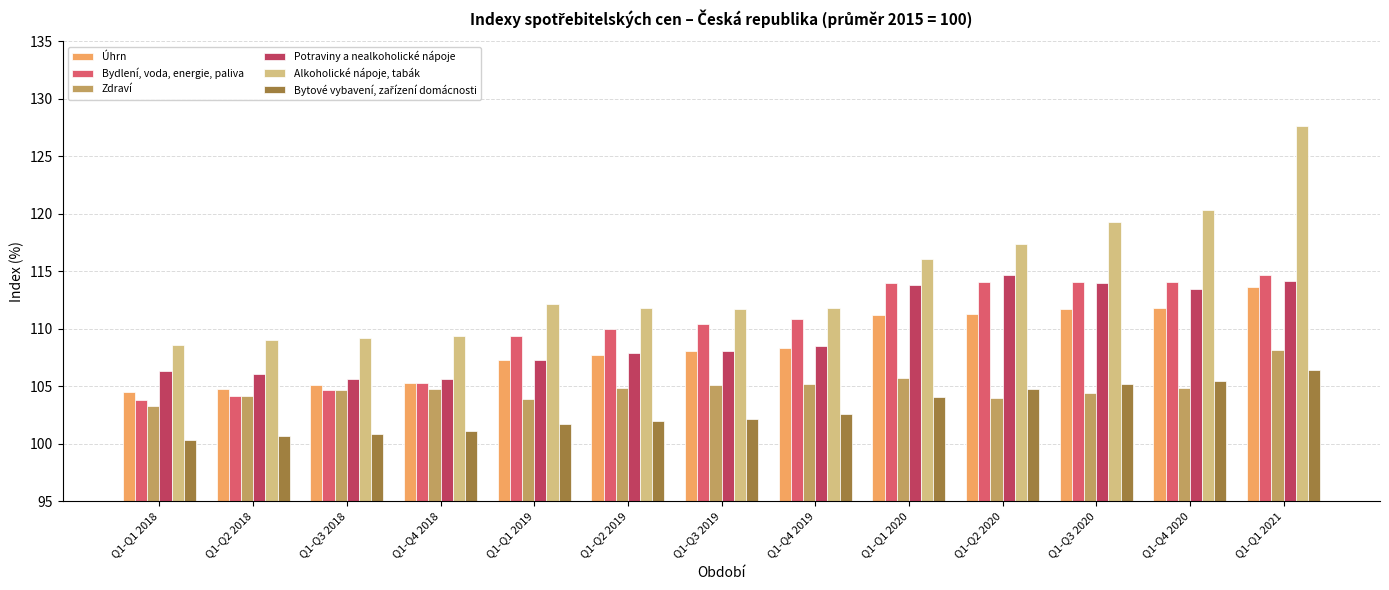

Which series has the largest total across all categories?

Alkoholické nápoje, tabák